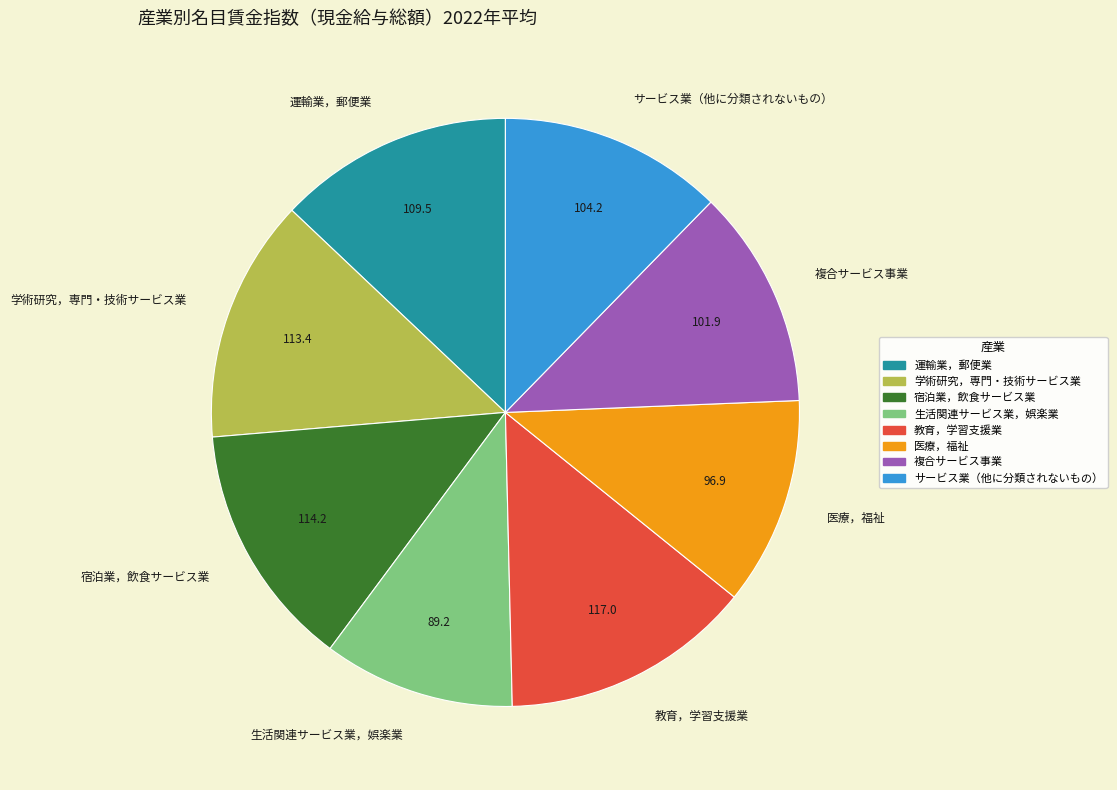

The 学術研究，専門・技術サービス業 slice represents 13% of the pie. True or false?

True